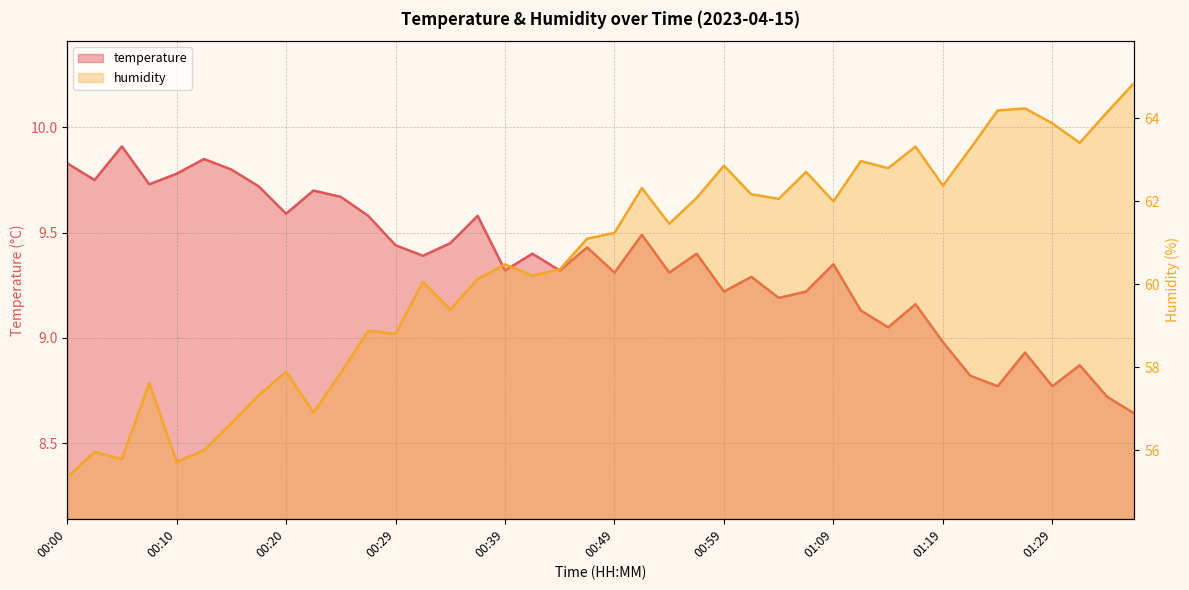

Between 00:12 and 01:21, which series saw the biggest shift?

humidity